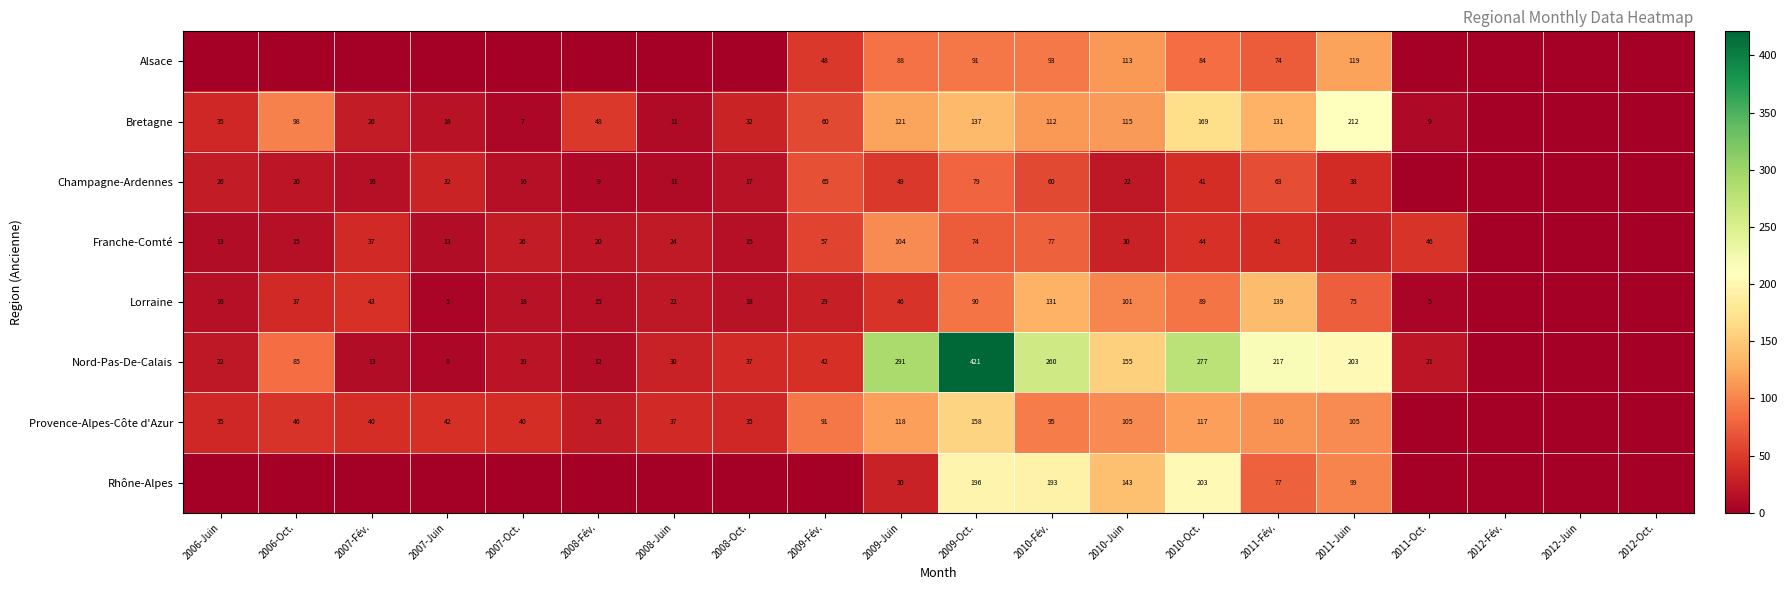

At 2010-Juin, list the series in order from largest to smallest.

Nord-Pas-De-Calais, Rhône-Alpes, Bretagne, Alsace, Provence-Alpes-Côte d'Azur, Lorraine, Franche-Comté, Champagne-Ardennes